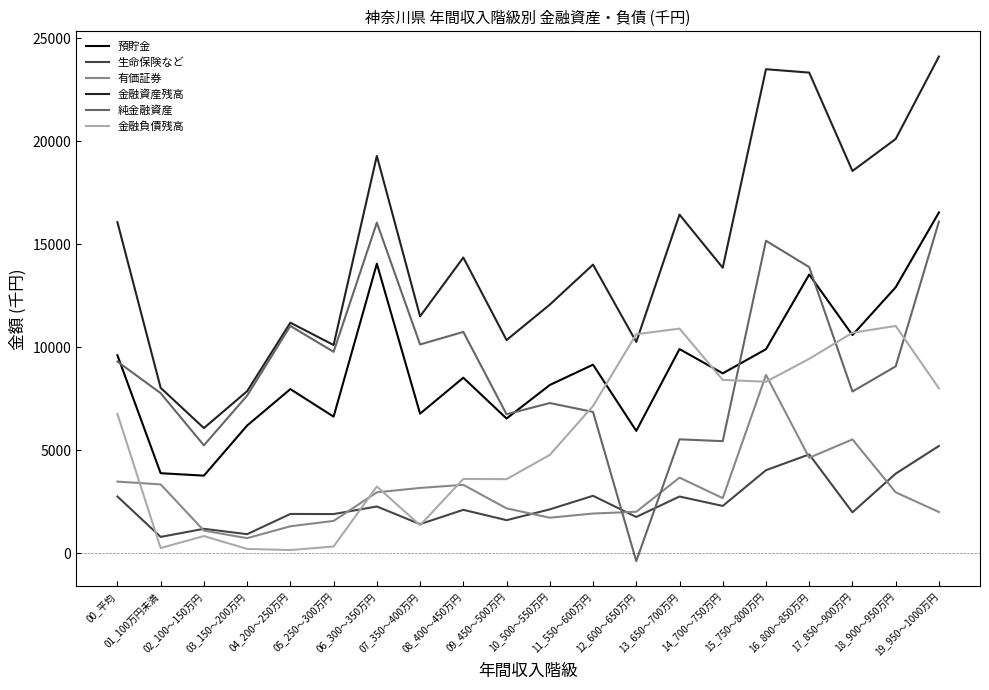

True or false: 有価証券 has more than 1 points higher than both neighbors.

True